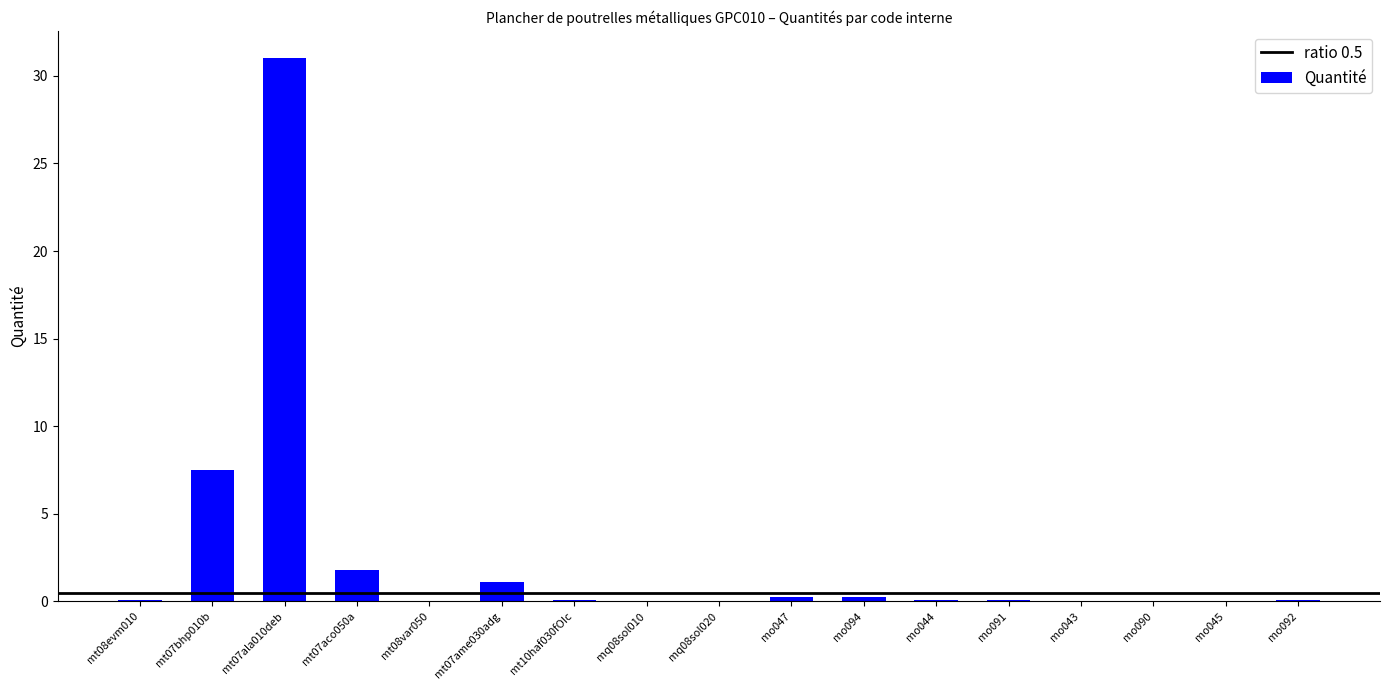

Count the number of categories in the chart.

17